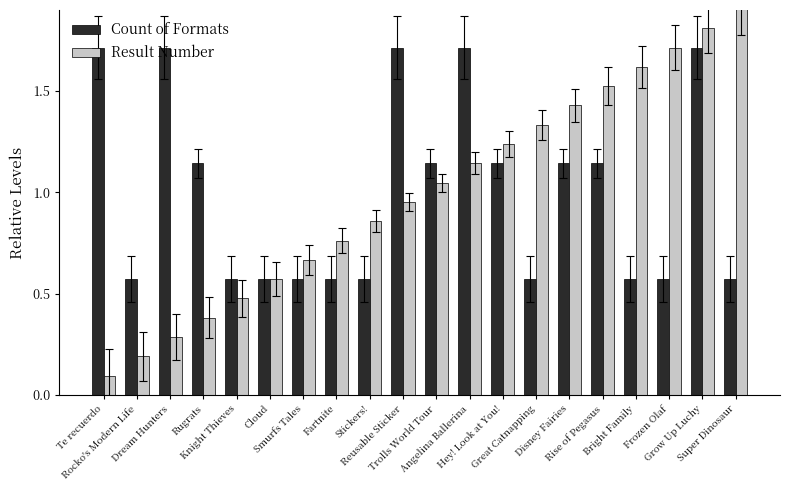

What is the label of the 2nd bar from the left?

Rocko's Modern Life